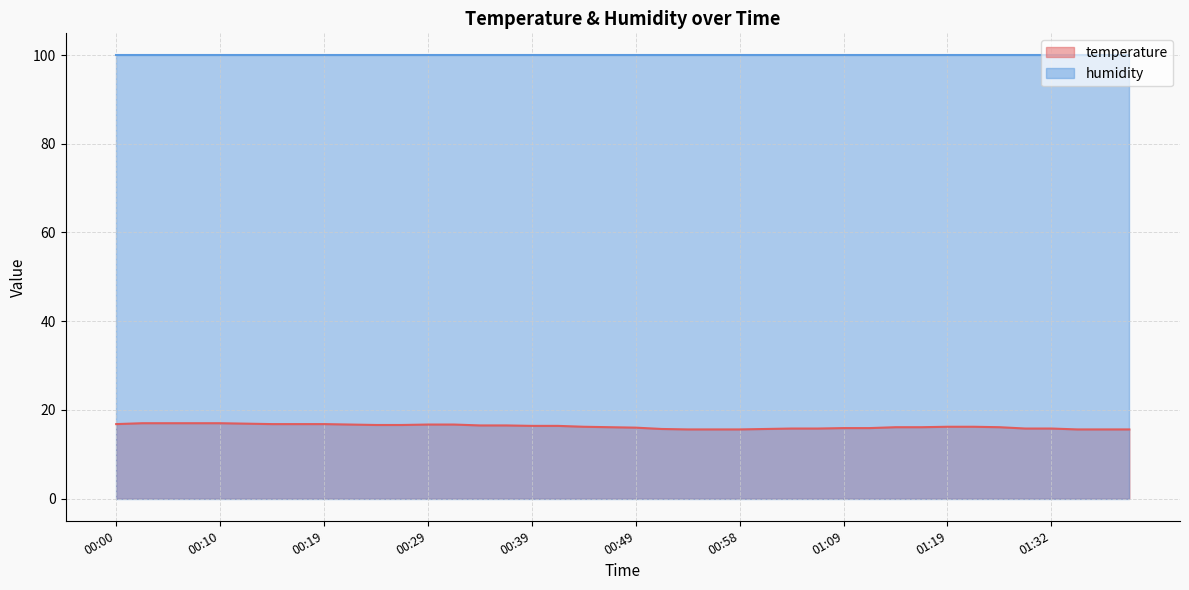

Between 00:44 and 00:07, which is larger?

00:07